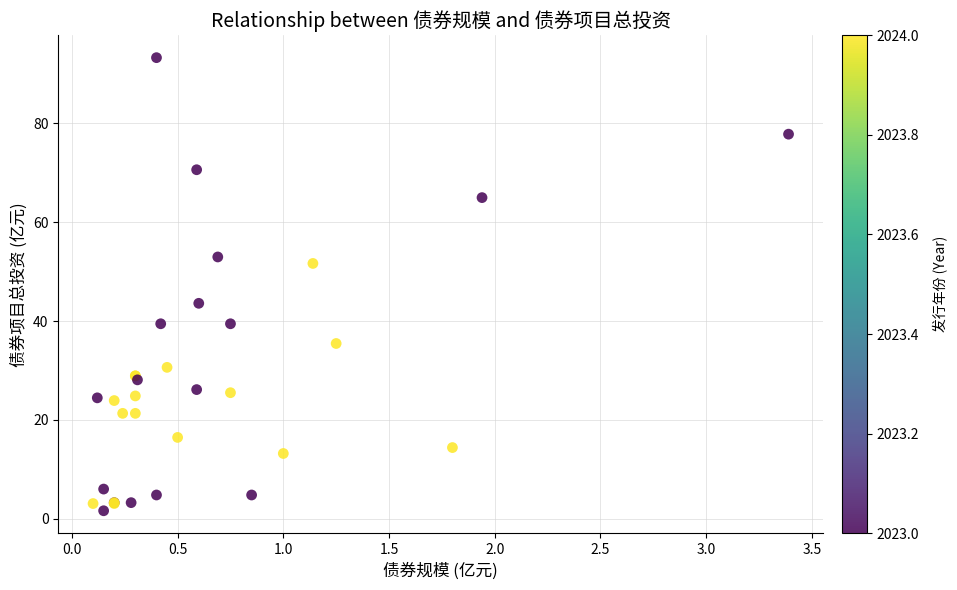

What Y value in the scatter plot is closest to 47?

43.6